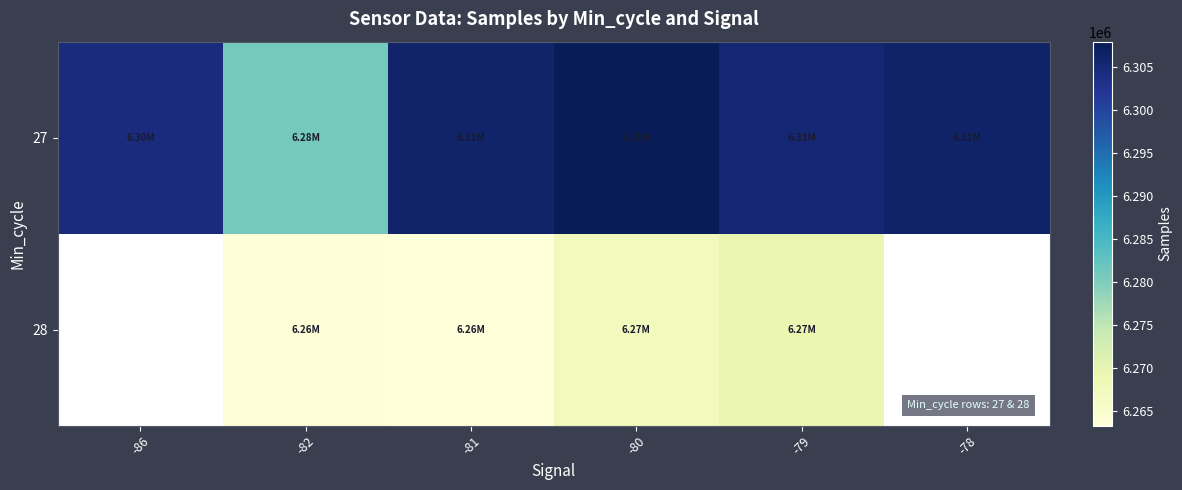

At which category is the sum across all series the highest?

-80